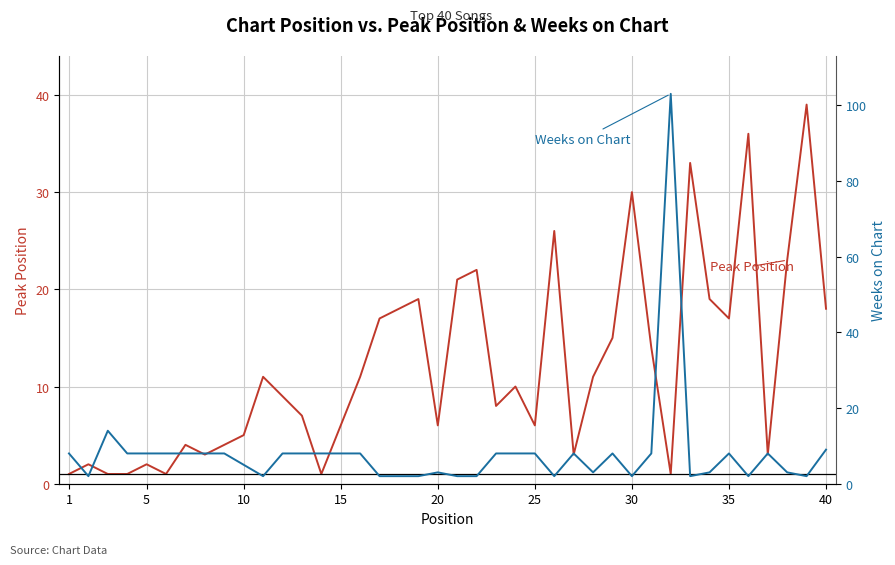

What is the sum of all Peak Position values?

484